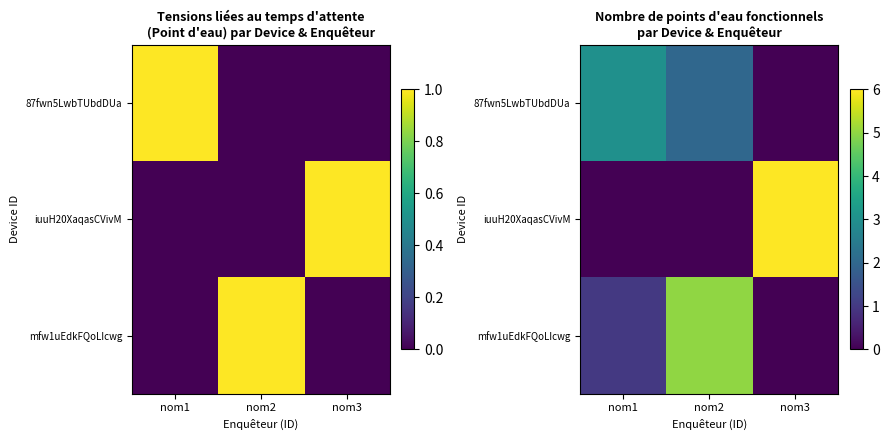

How many 87fwn5LwbTUbdDUa values are between 0 and 3?

3